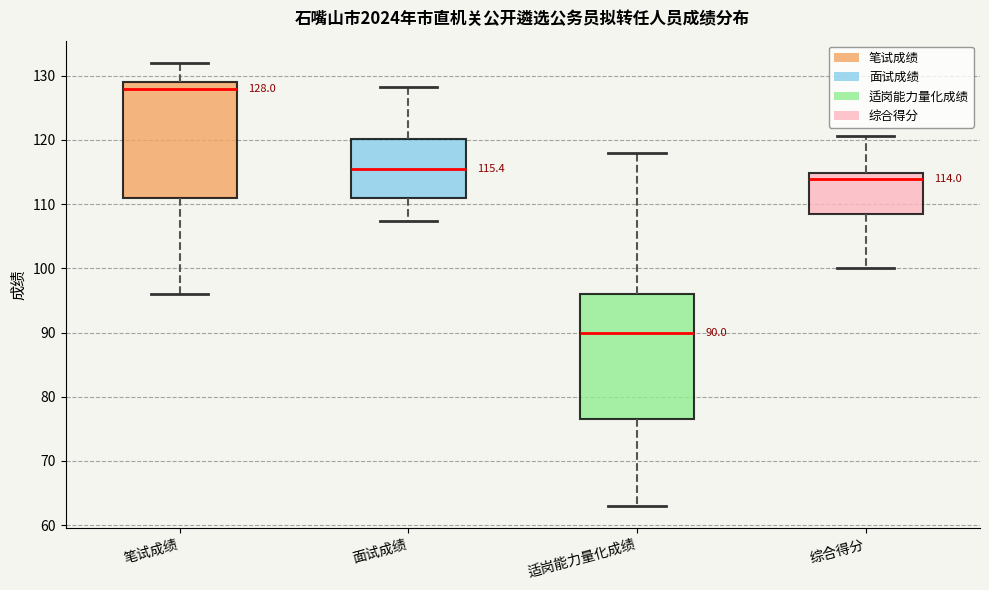

Comparing the boxes themselves (not the whiskers), which one is the tallest?

适岗能力量化成绩